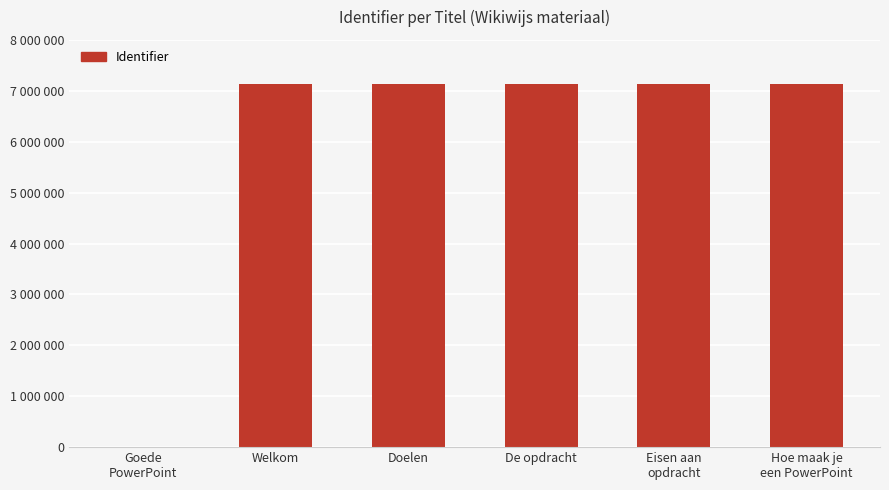

Which label corresponds to the largest value in the chart?

Eisen aan
opdracht